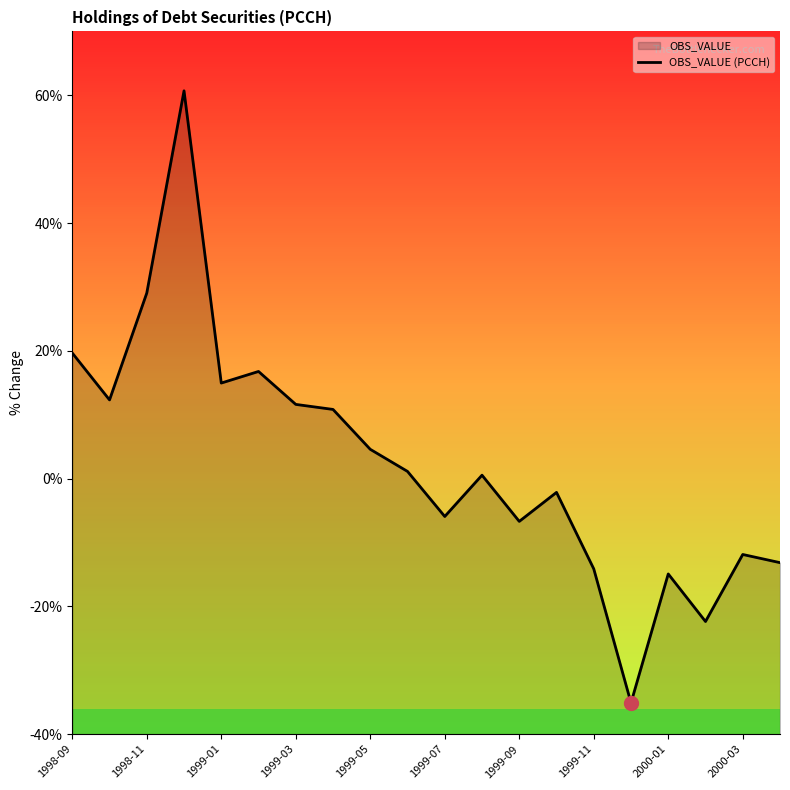

How many interior local valleys (lower than both neighbors) does the data have?

6